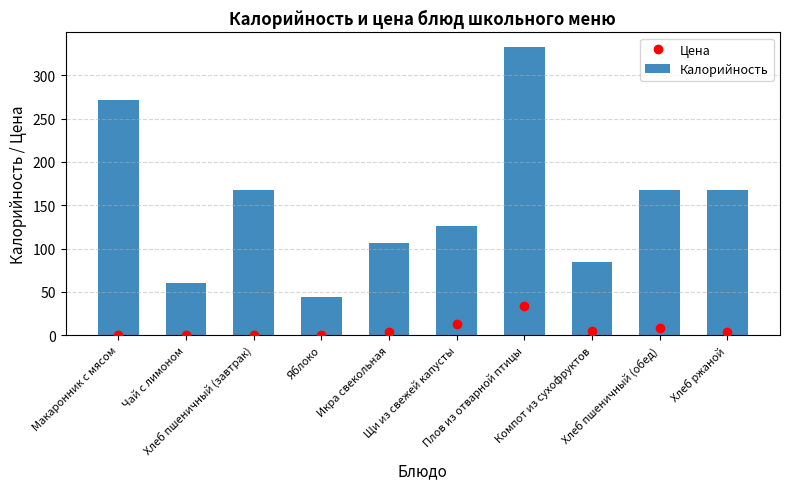

List the series in order of their peak value, highest first.

Калорийность, Цена